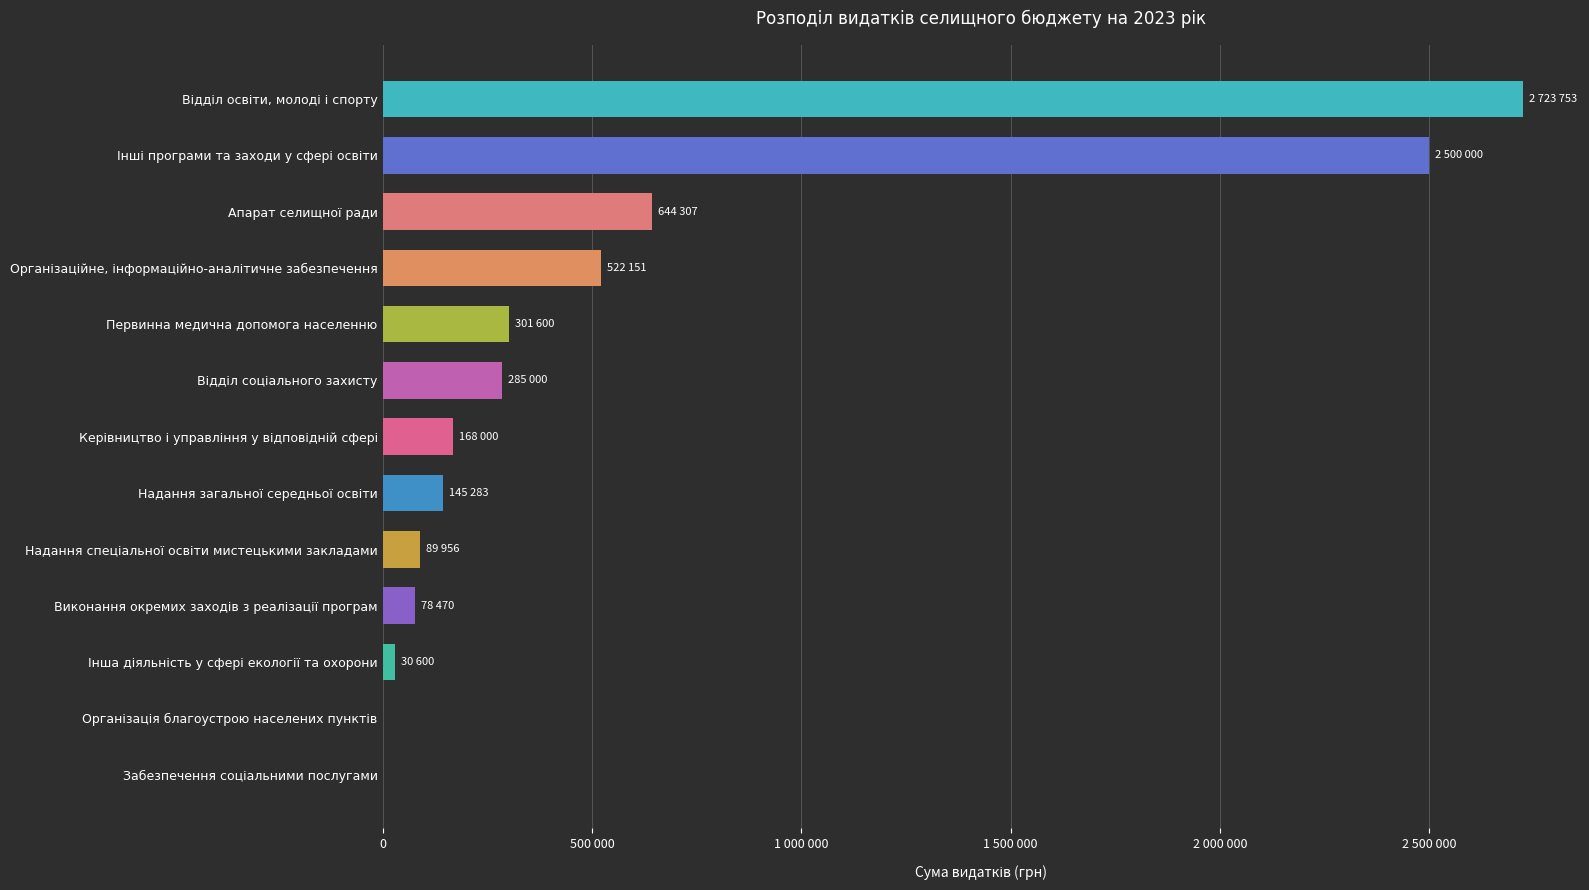

Are the bars horizontal?

Yes